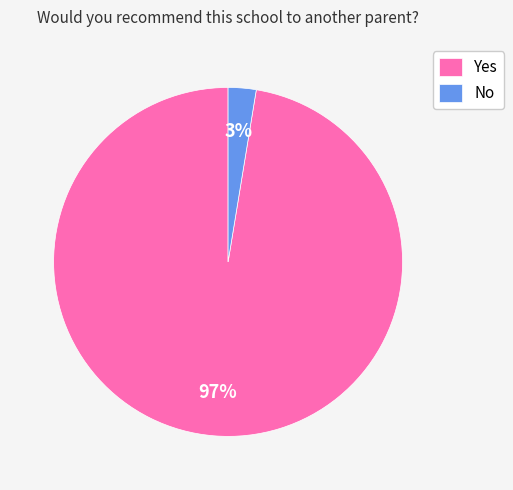

Between No and Yes, which is larger?

Yes